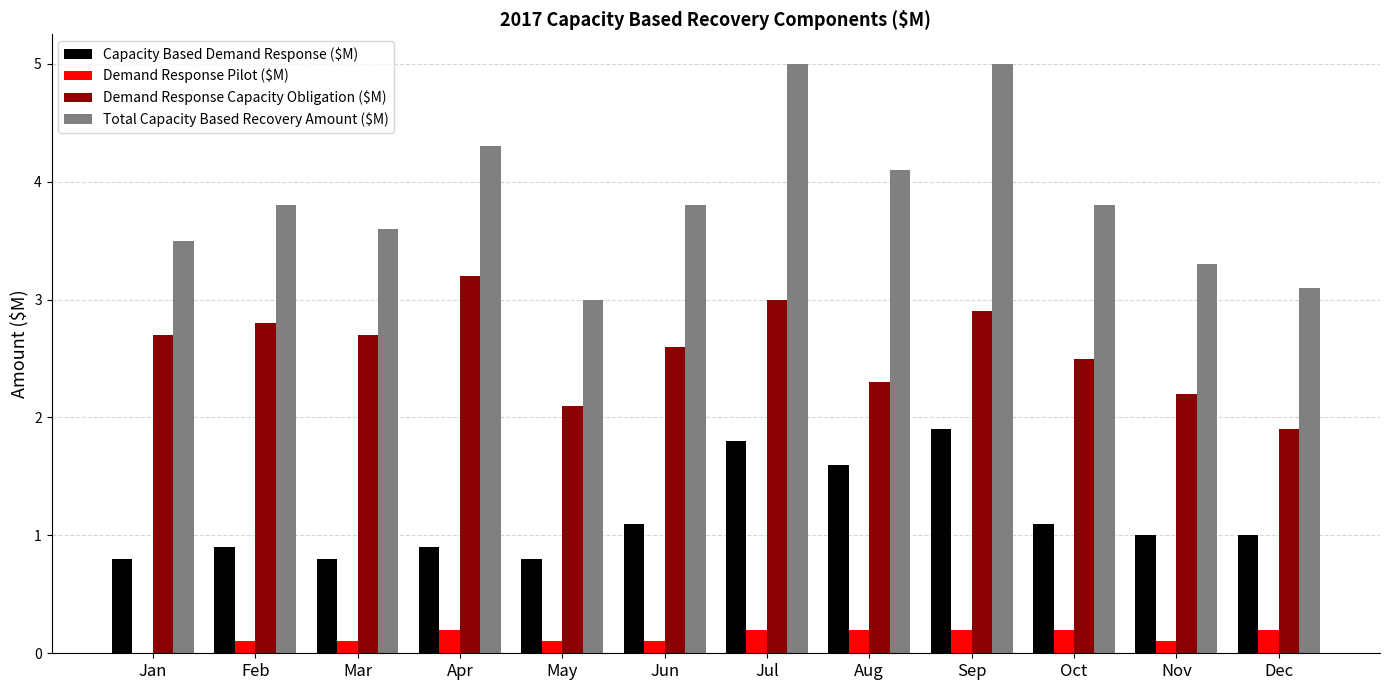

What is the sum of all Demand Response Capacity Obligation ($M) values?

30.9